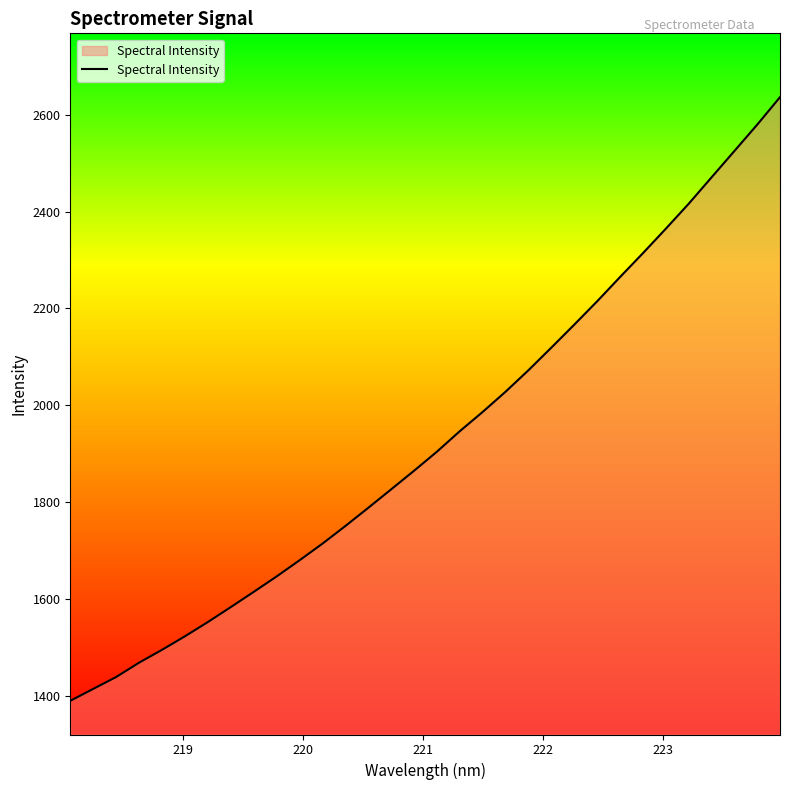

What is the minimum value shown in the chart?

1389.7